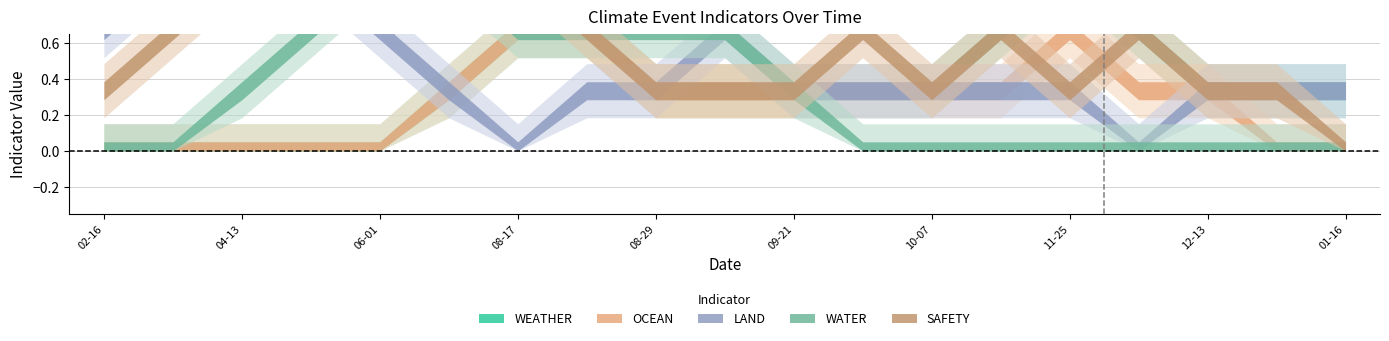

True or false: WATER and LAND cross at least once.

True